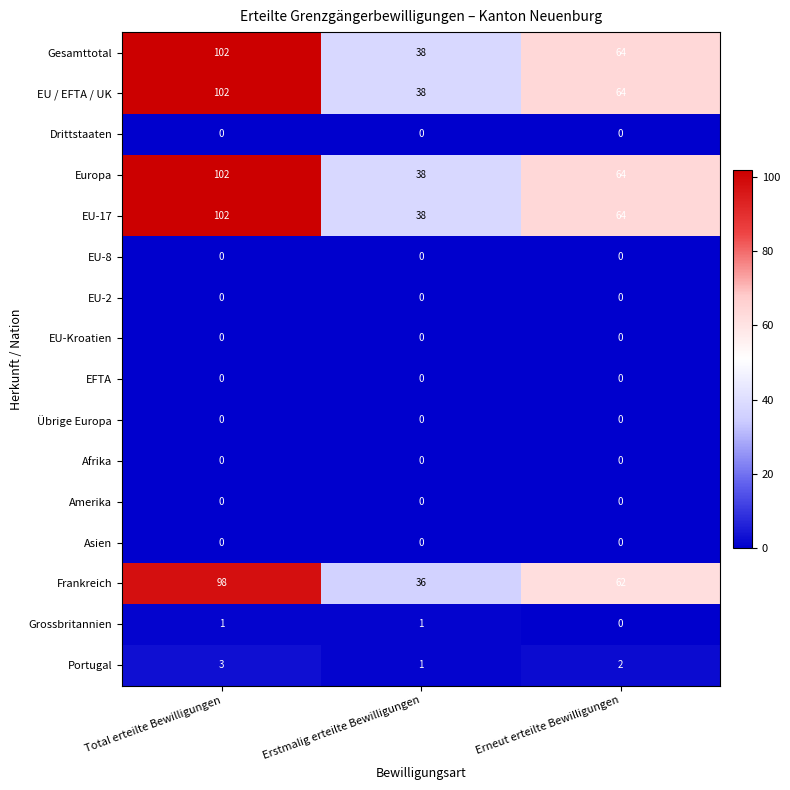

The Drittstaaten series shows 0 at Erstmalig erteilte Bewilligungen. True or false?

True